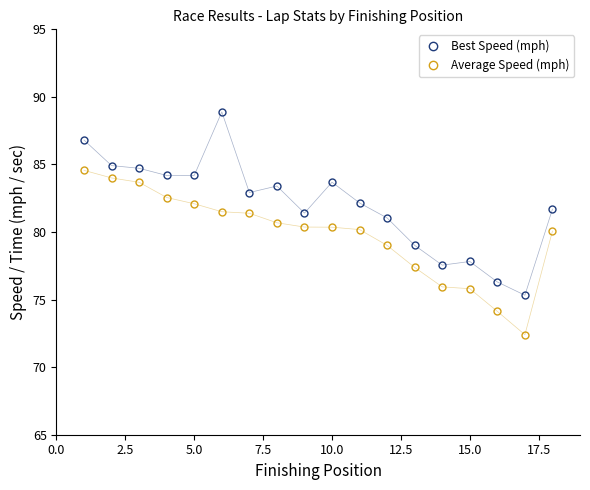

True or false: Average Speed (mph) and Best Speed (mph) intersect in this chart.

False